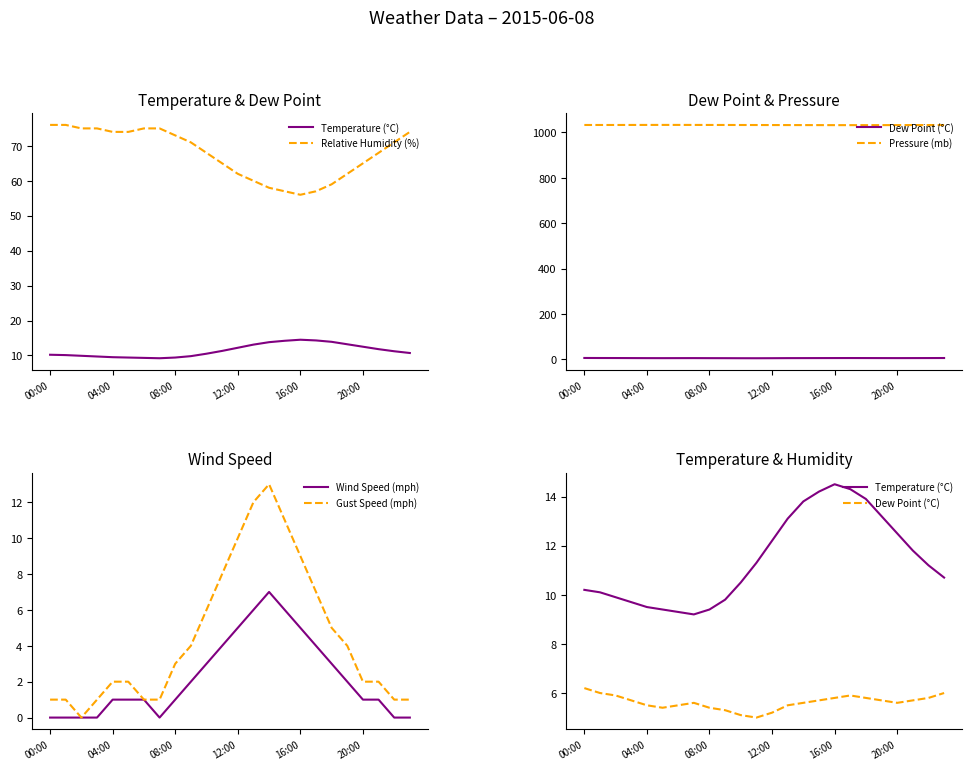

Rank the series by their maximum value, from highest to lowest.

Pressure (mb), Relative Humidity (%), Temperature (°C), Gust Speed (mph), Wind Speed (mph), Dew Point (°C)